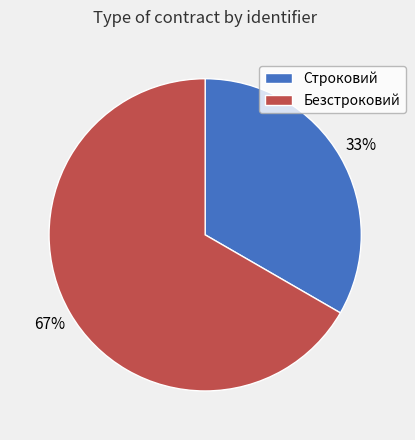

Which category accounts for the majority?

Безстроковий